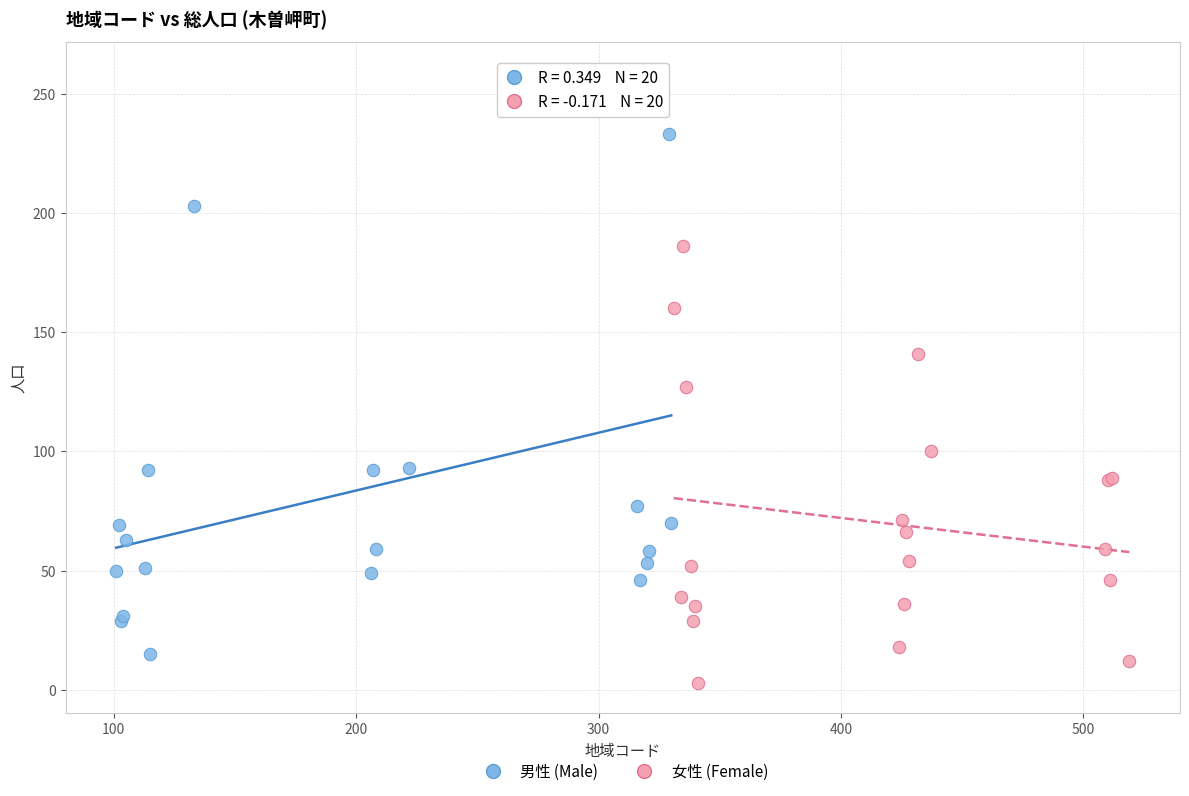

Which series reaches the maximum Y coordinate?

男性 (Male)